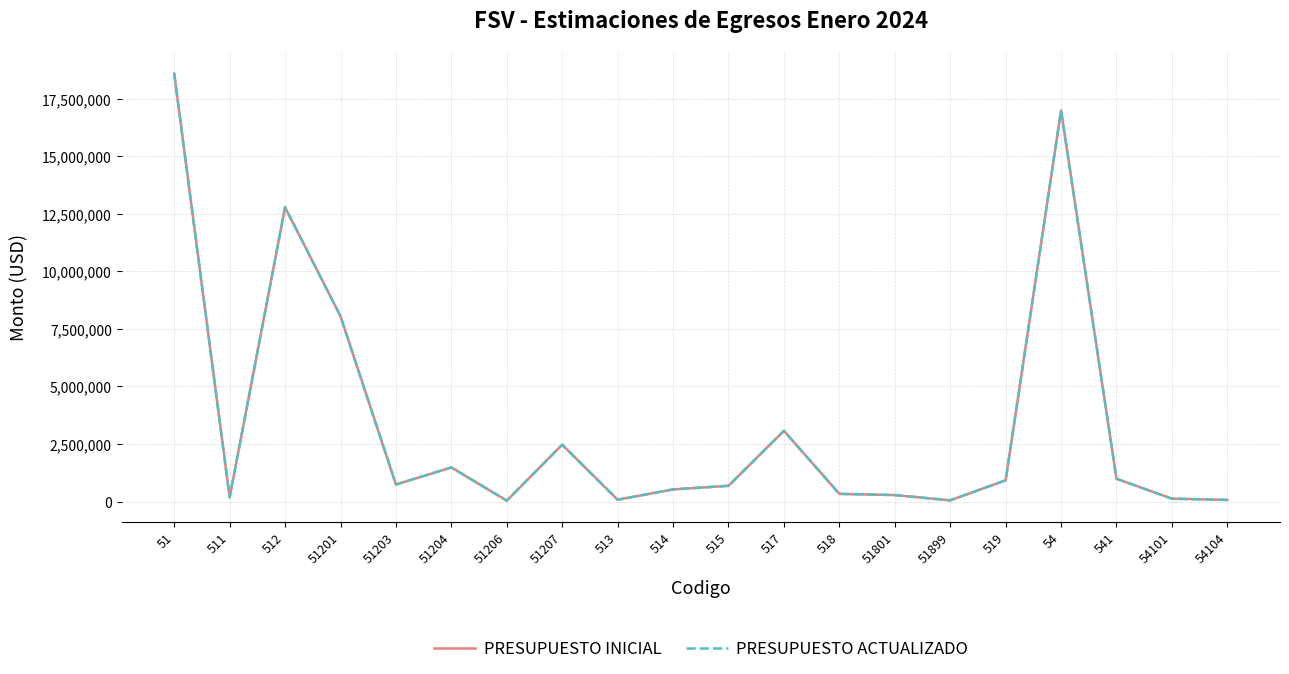

What is the label of the 9th point from the left?

513